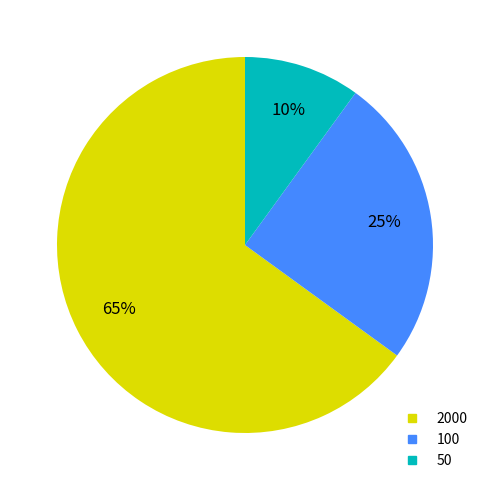

How many slices are in this pie chart?

3